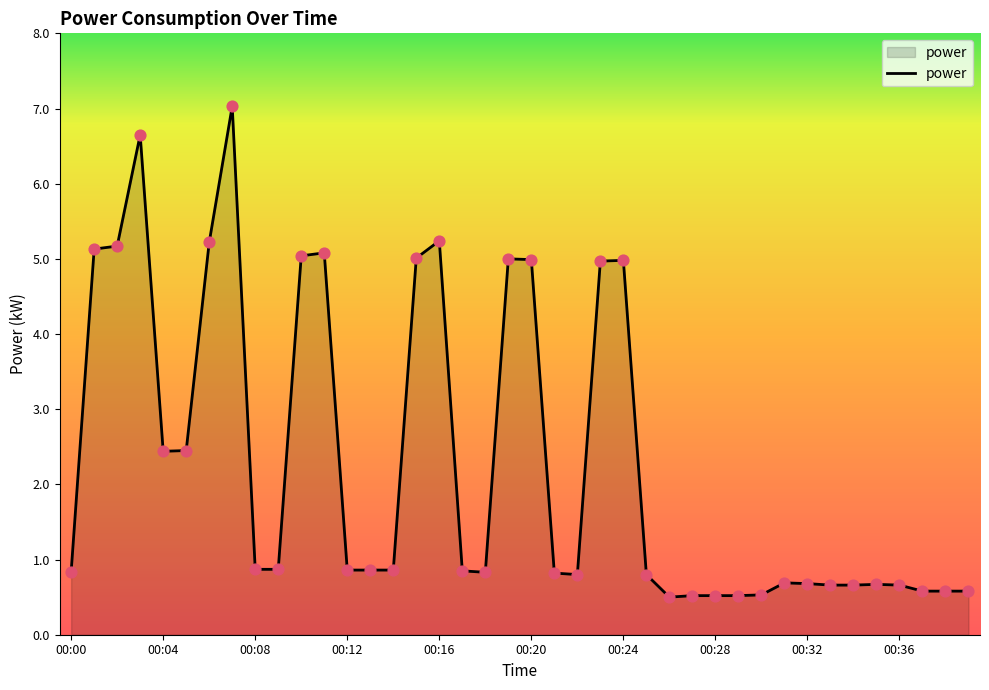

What is the minimum value shown in the chart?

0.5